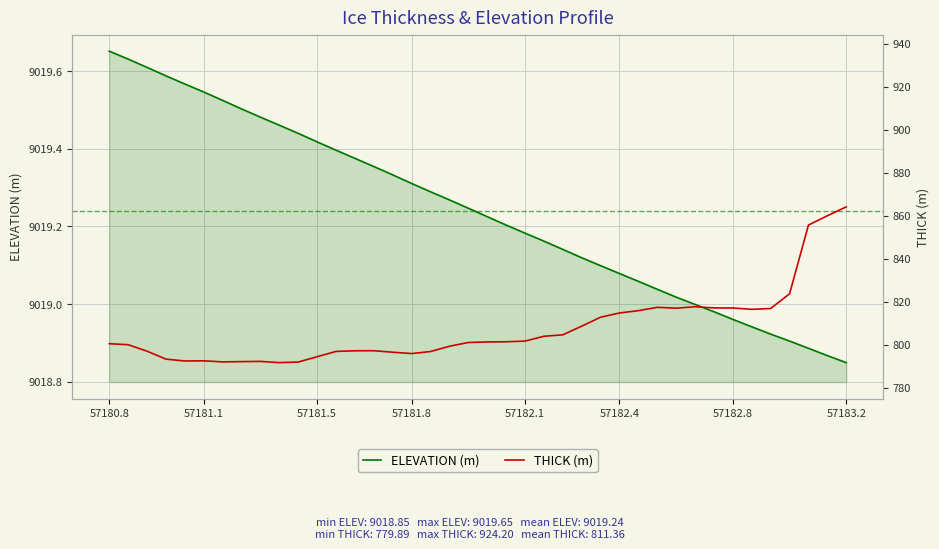

What is the value of the ELEVATION (m) point at the 32nd from the left?

9019.0